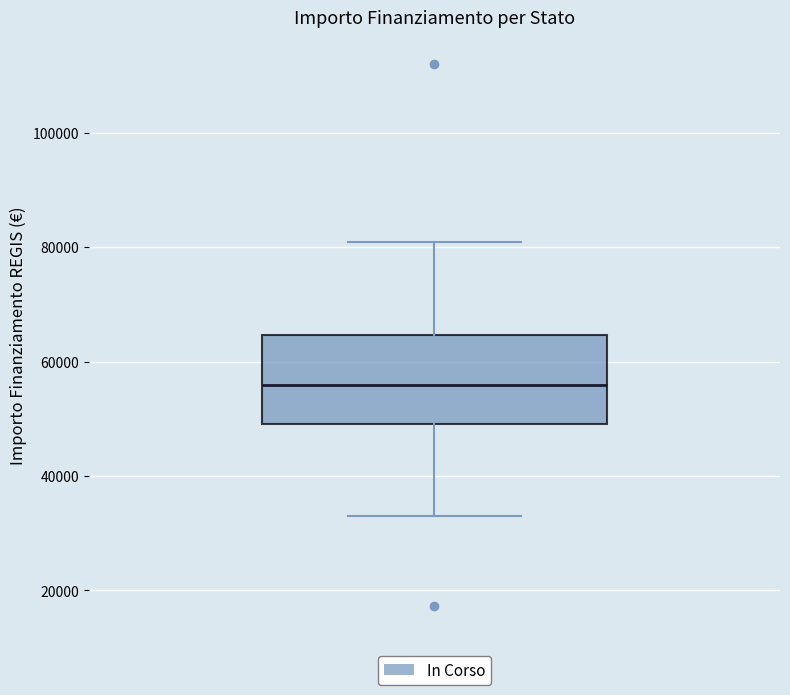

Where is the lower edge of the box on the y-axis? The values are not printed on the chart, so give them approximately, as read against the axis.

50000